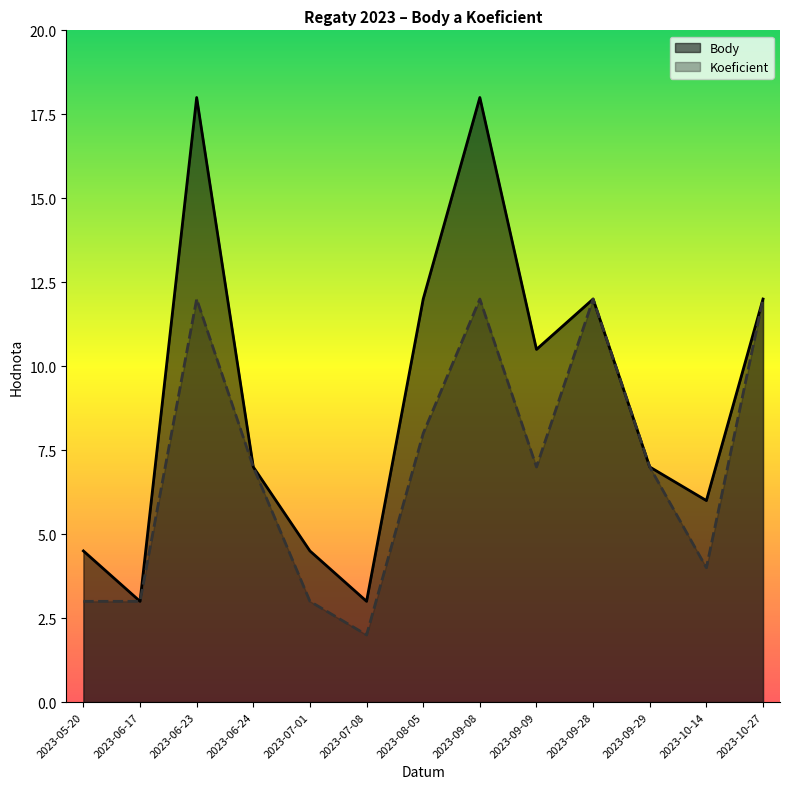

How many interior local valleys does the Koeficient series have?

3